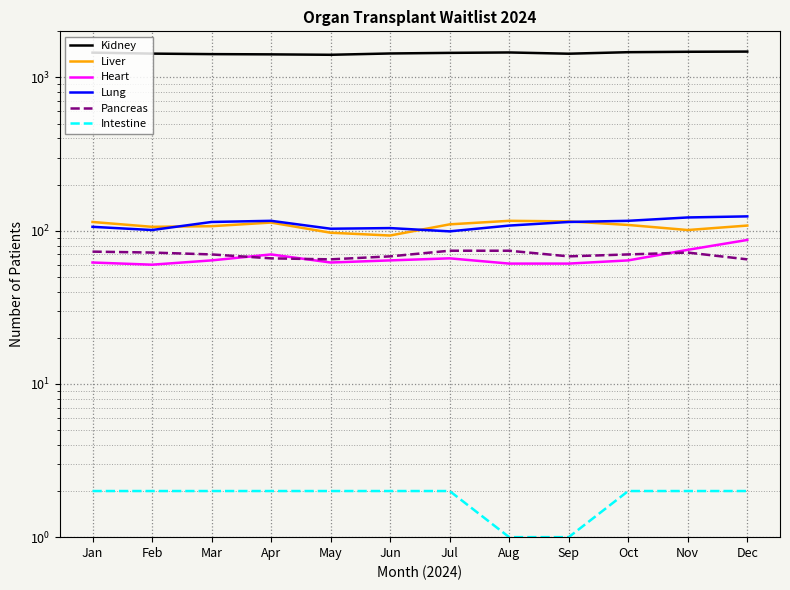

At which category is the sum across all series the highest?

Dec